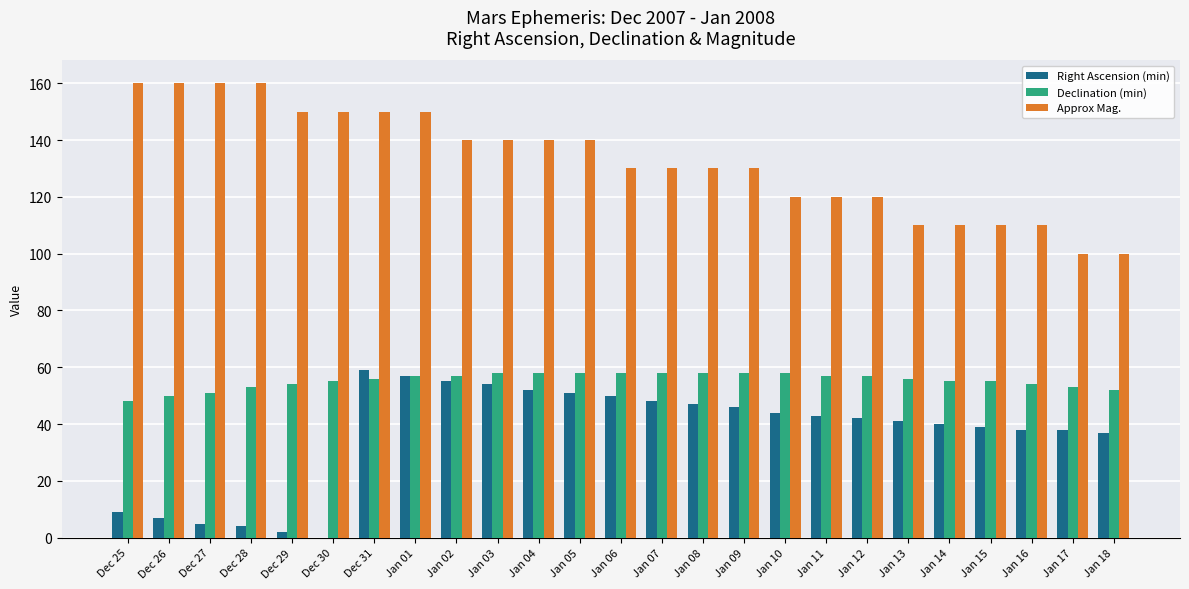

Is the value of Approx Mag. at Dec 29 greater than the value of Right Ascension (min) at Jan 14?

Yes